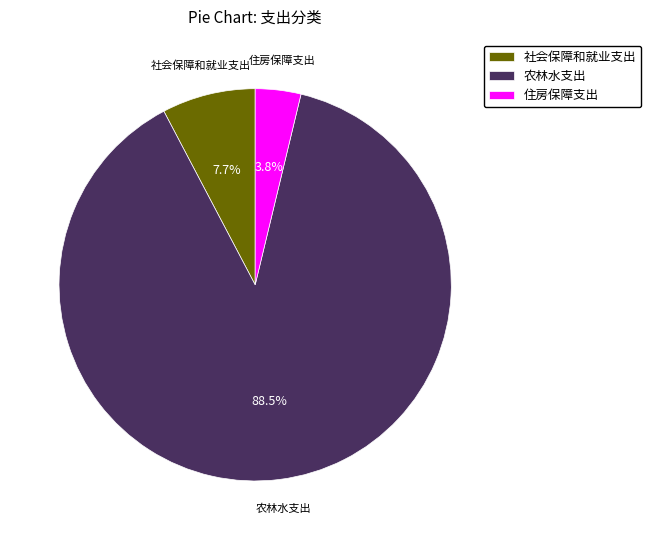

Which slice is the smallest?

住房保障支出